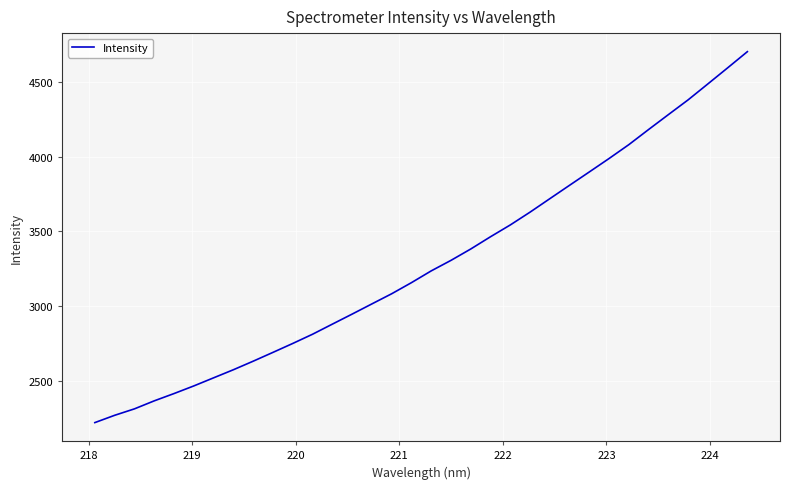

What is the greatest value displayed?

4701.6